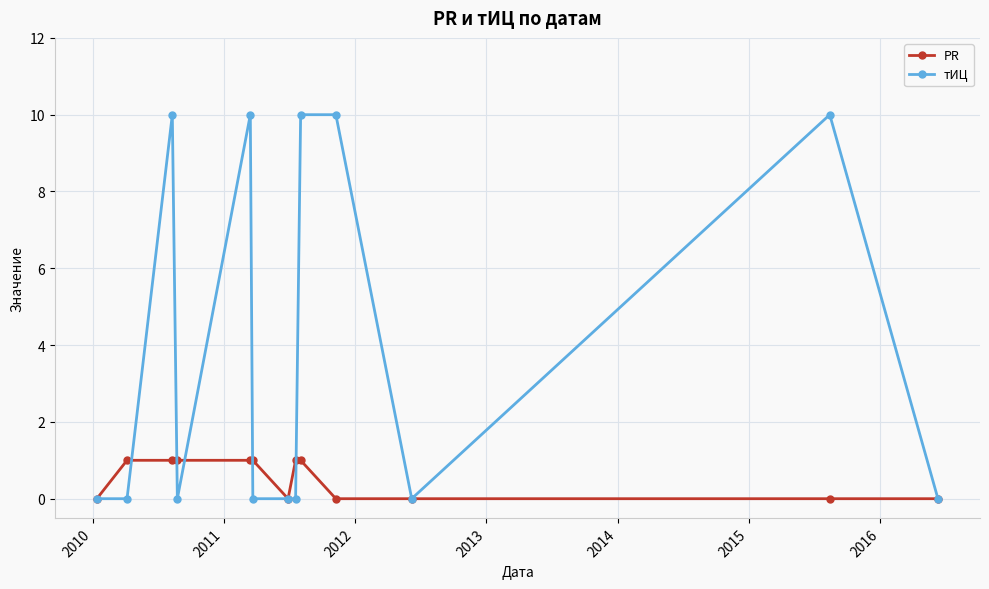

What is the highest value of the тИЦ series?

10